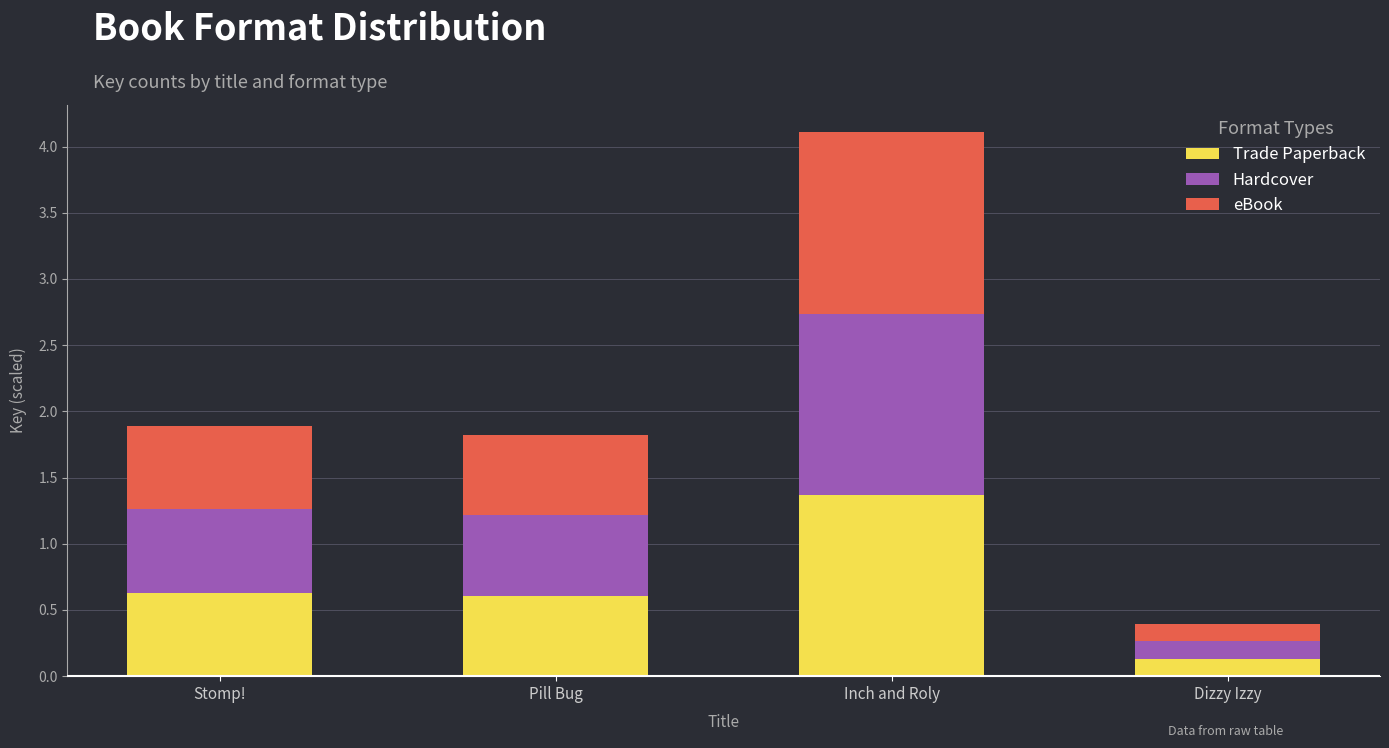

How many bars are there in total?

4